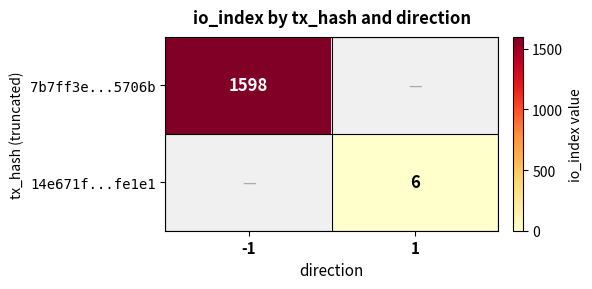

The 7b7ff3e...5706b series shows 1598 at -1. True or false?

True